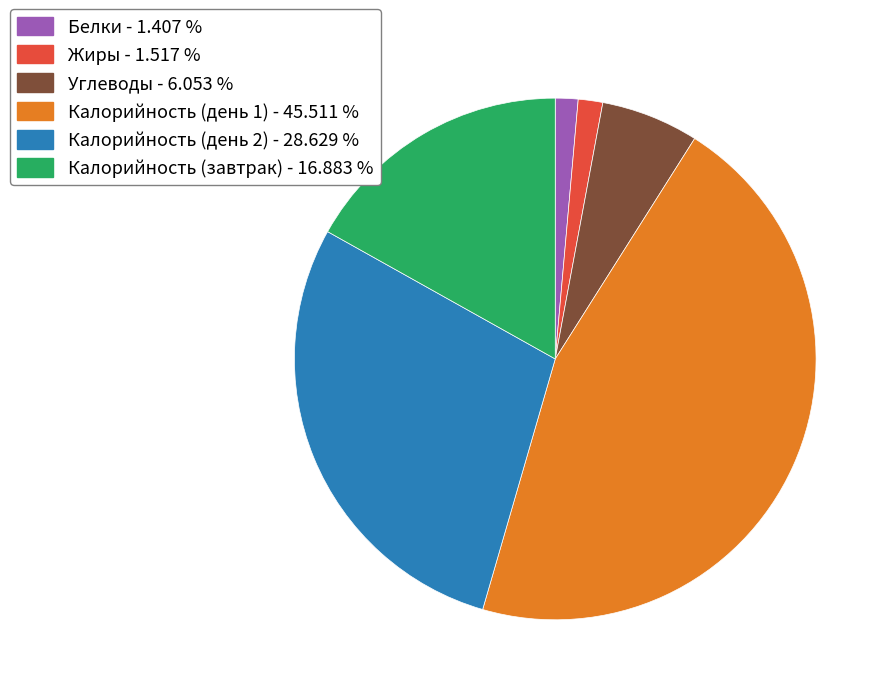

Between Белки - 1.407 % and Калорийность (день 1) - 45.511 %, which is larger?

Калорийность (день 1) - 45.511 %